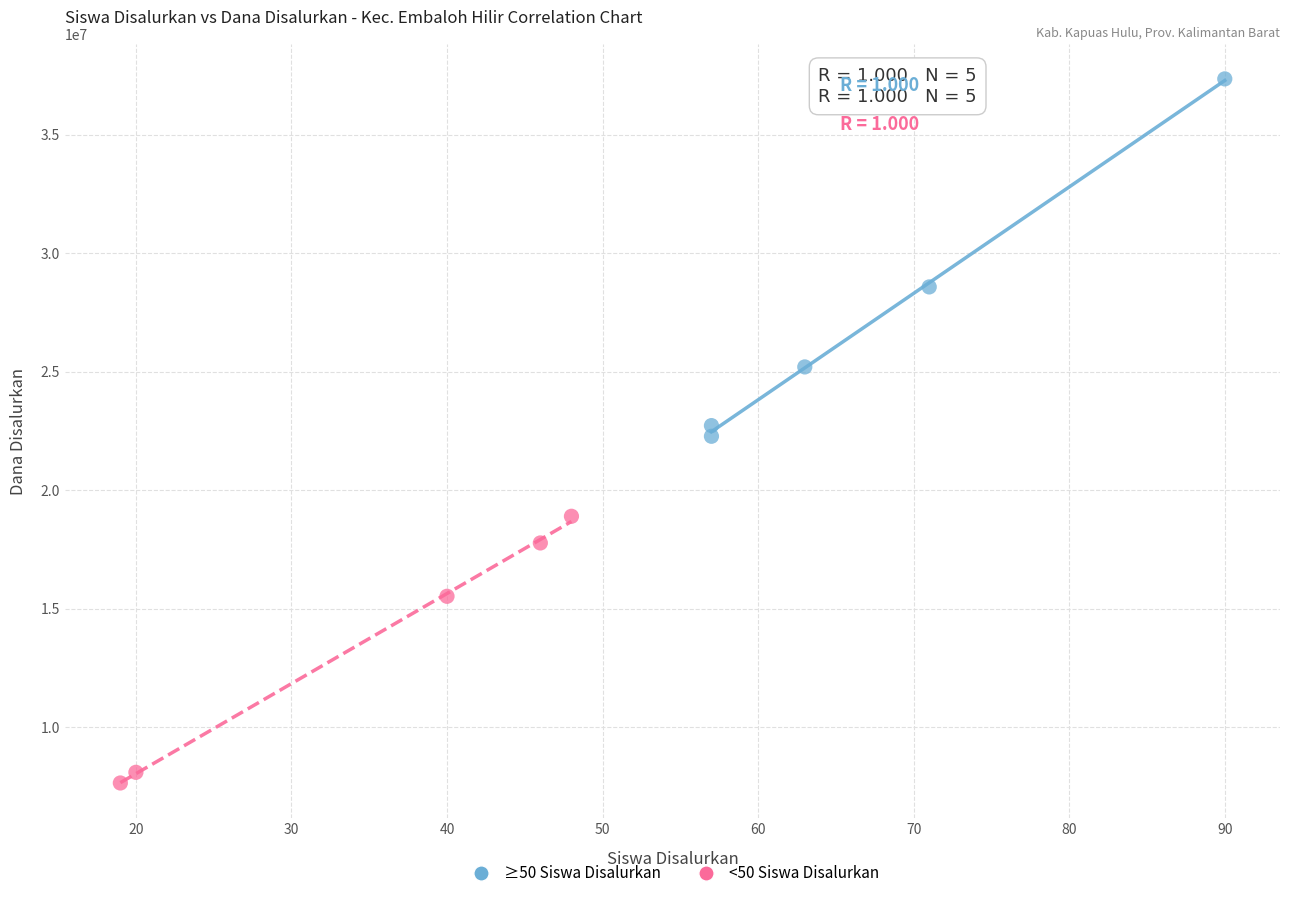

Which series contains the highest Y value?

≥50 Siswa Disalurkan